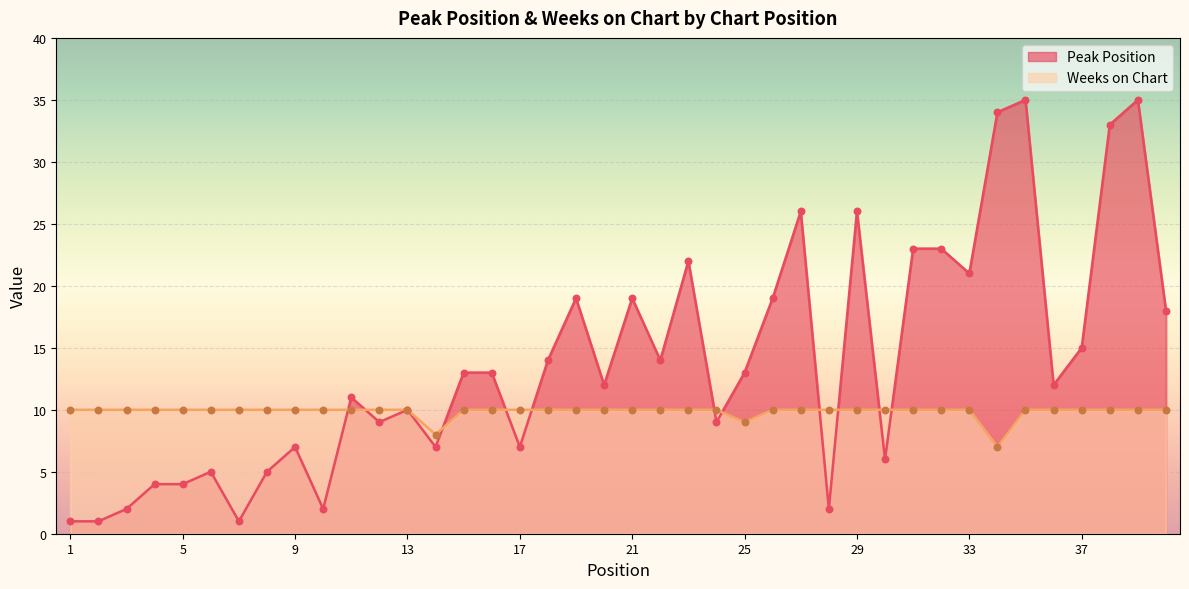

Is the value of Peak Position at 33 greater than the value of Weeks on Chart at 35?

Yes